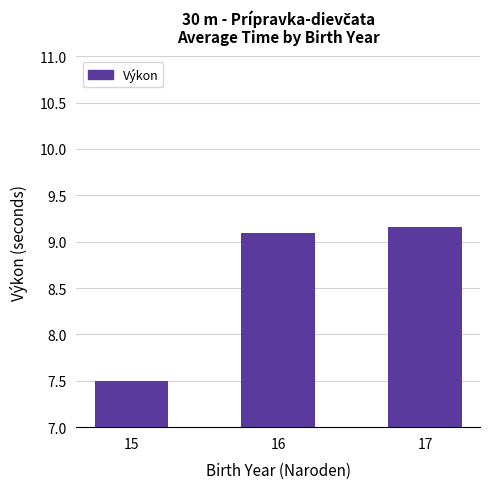

True or false: the data shows 4.9 at 15.

False